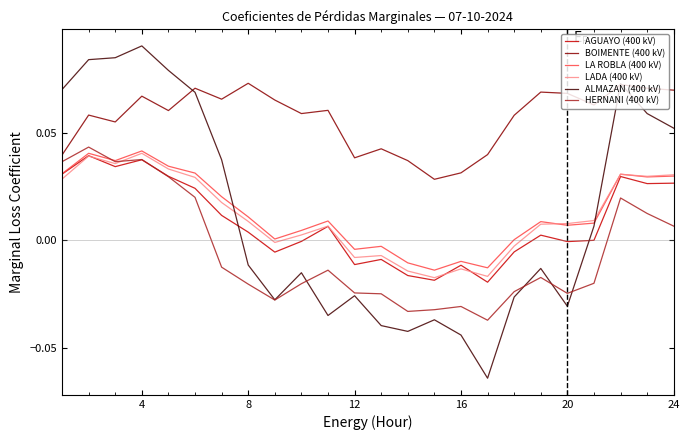

Which series has the largest range (max minus min)?

ALMAZAN (400 kV)